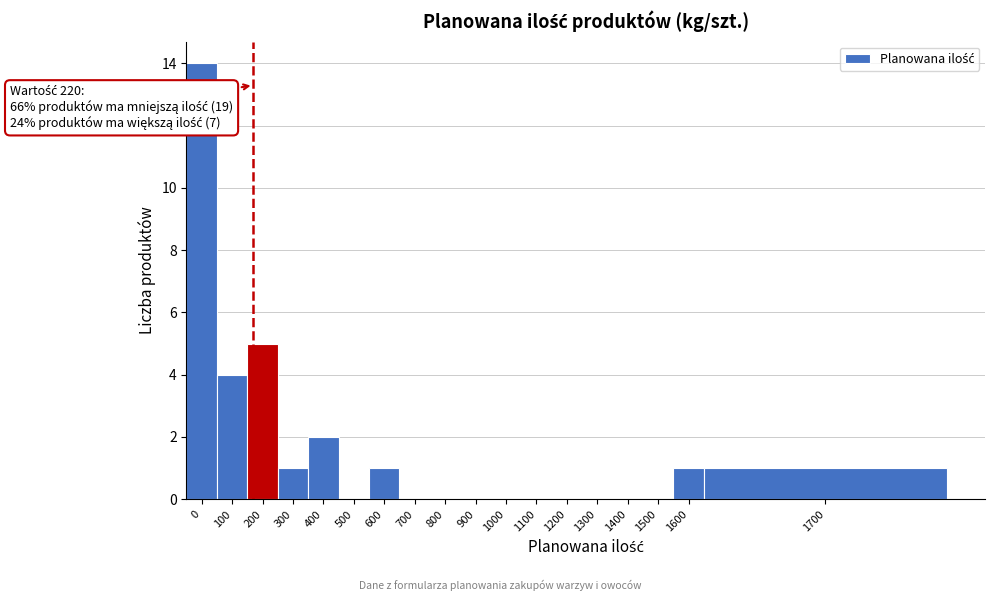

Reading left to right, transcribe all the data shown in this chart.

0=14	100=4	200=5	300=1	400=2	500=0	600=1	700=0	800=0	900=0	1000=0	1100=0	1200=0	1300=0	1400=0	1500=0	1600=1	1700=1